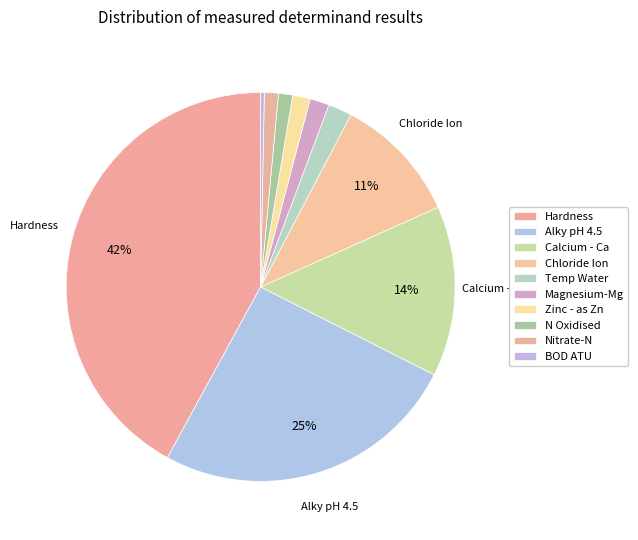

Count the number of slices in the pie.

10